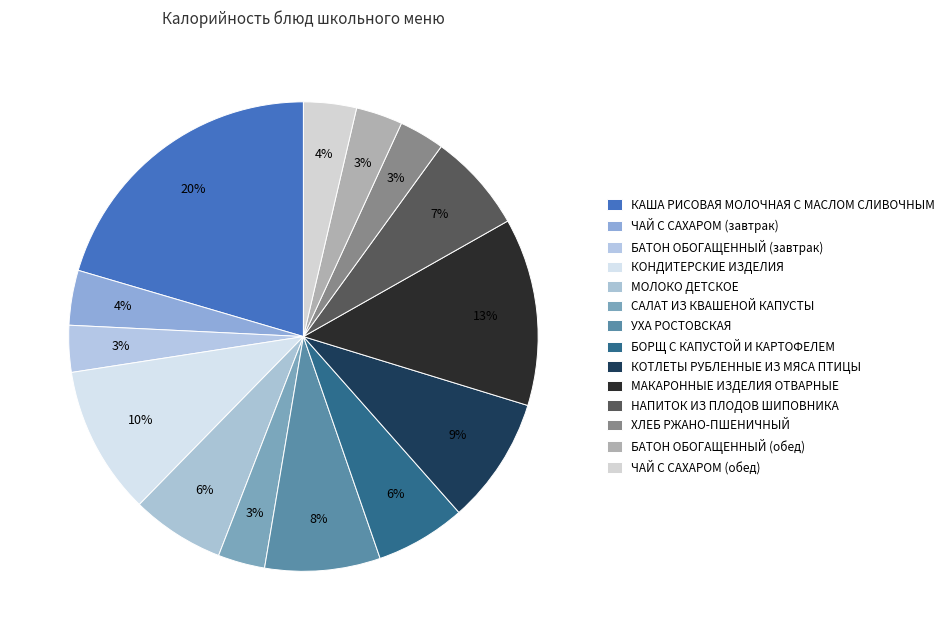

What is the ratio of the value at НАПИТОК ИЗ ПЛОДОВ ШИПОВНИКА to the value at КОНДИТЕРСКИЕ ИЗДЕЛИЯ?

0.7